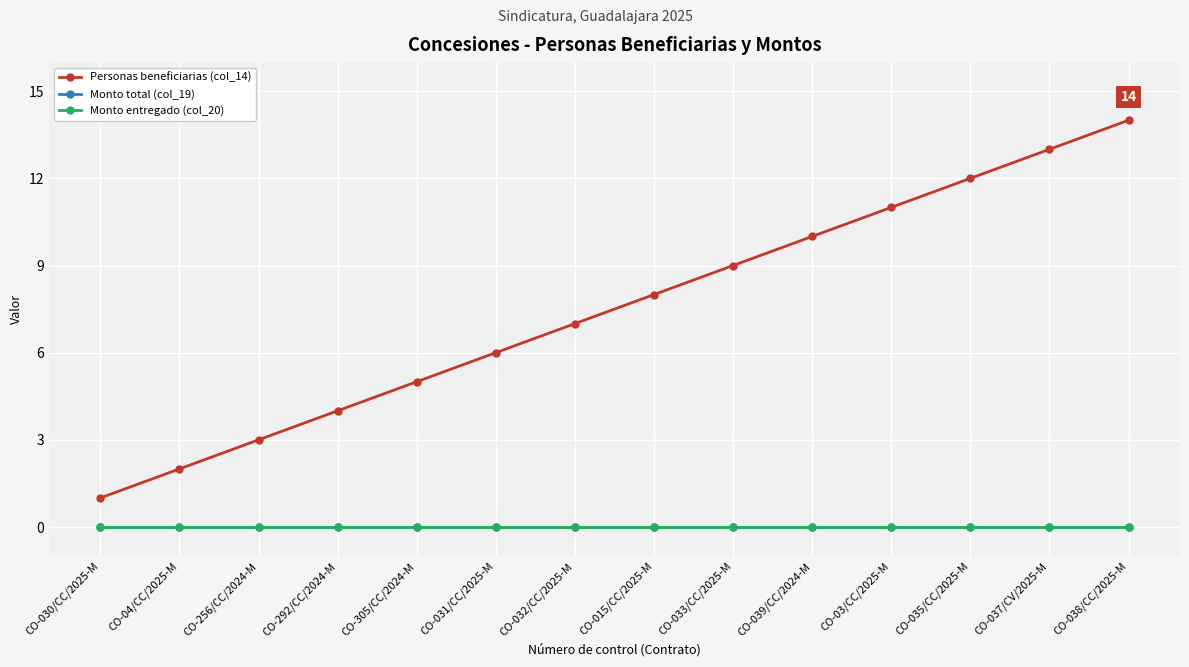

What is the greatest value displayed?

14